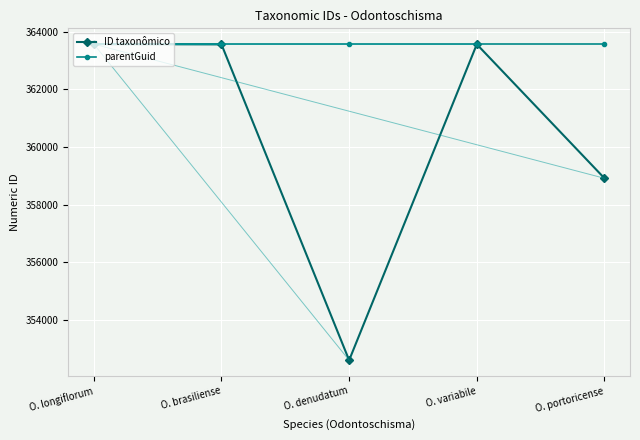

What is the difference between the ID taxonômico values at O. brasiliense and O. longiflorum?

9